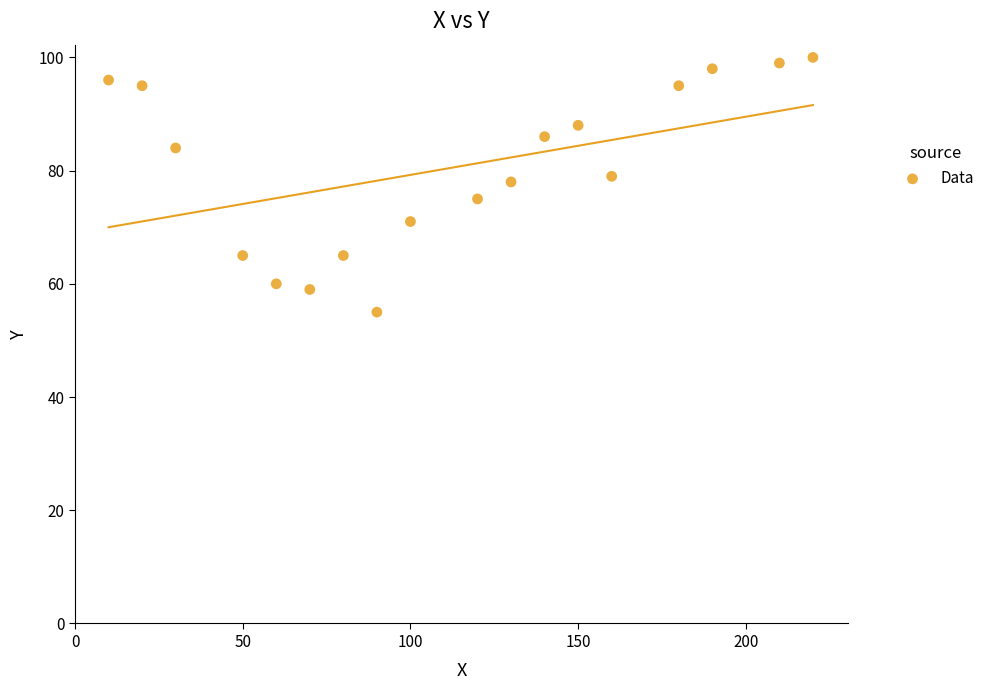

What is the range of Y values (max minus min)?

45